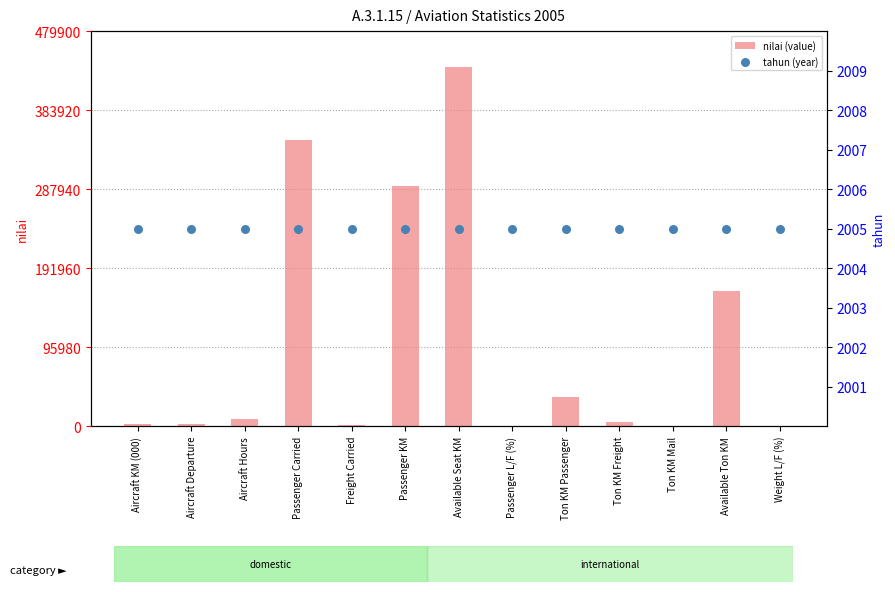

What are all the series names shown in the legend?

nilai (value), tahun (year)